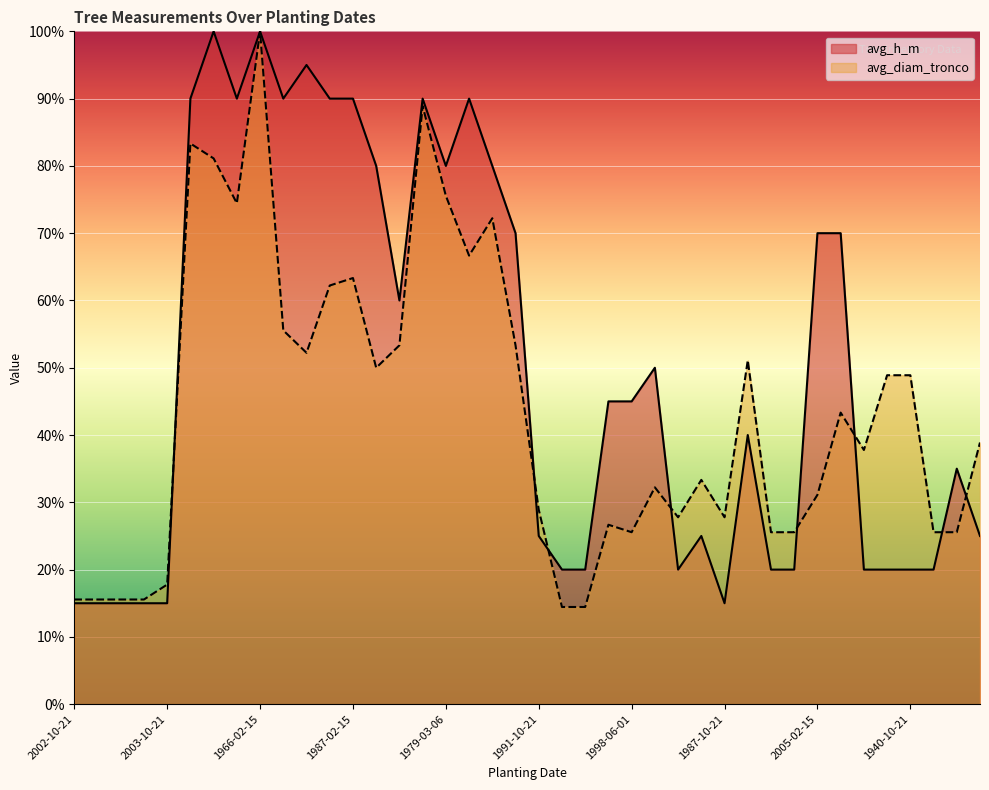

In avg_diam_tronco, how many points are lower than both neighbors (excluding endpoints)?

8